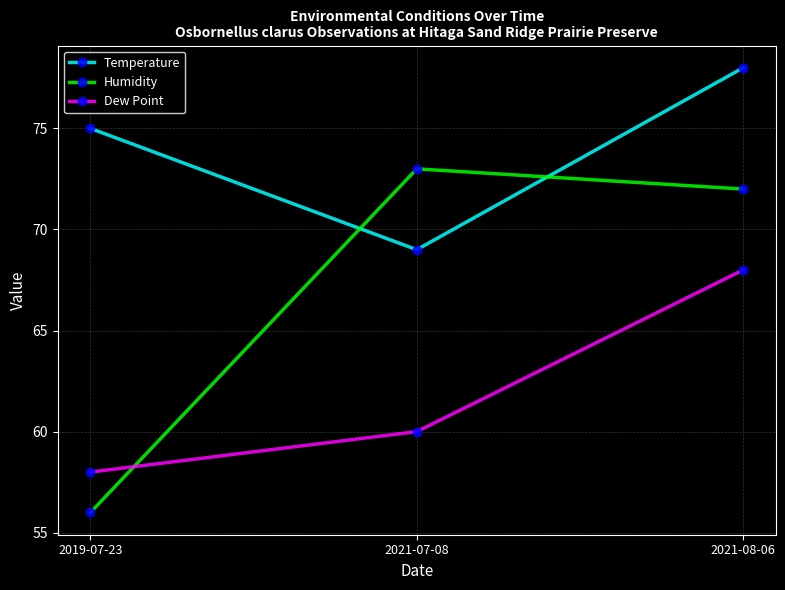

What is the difference between the Dew Point values at 2021-07-08 and 2019-07-23?

2